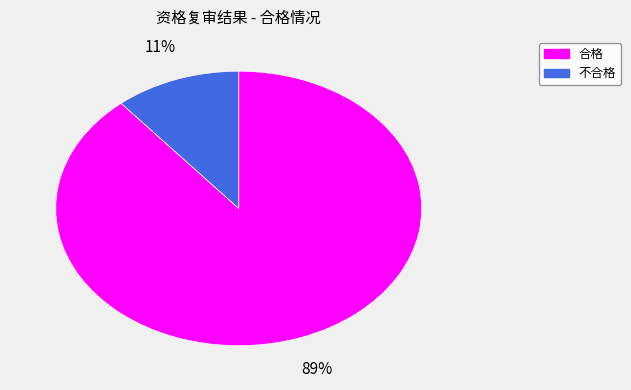

Which slice represents more than half of the pie?

合格